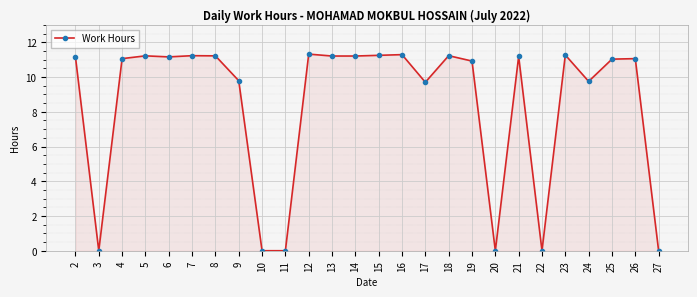

Where is the first local minimum?

3